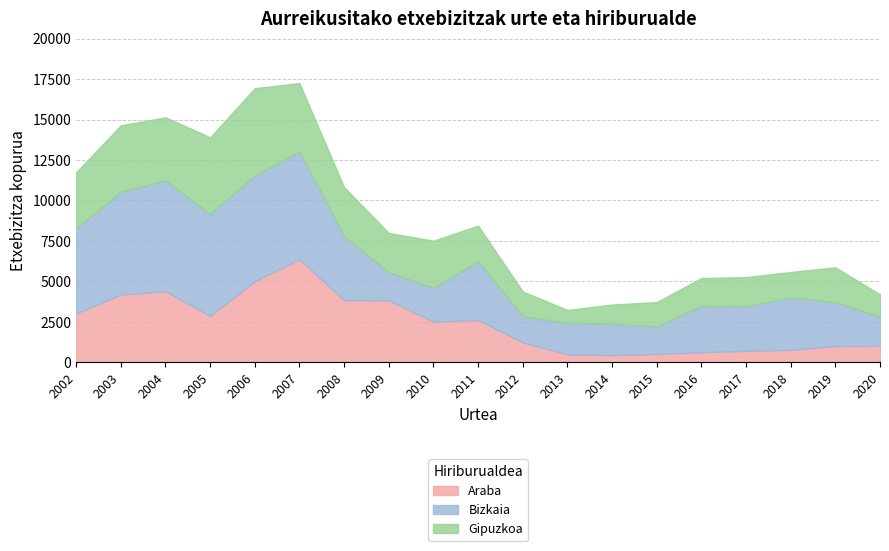

Is it true that Bizkaia equals 4284 at 2005?

False